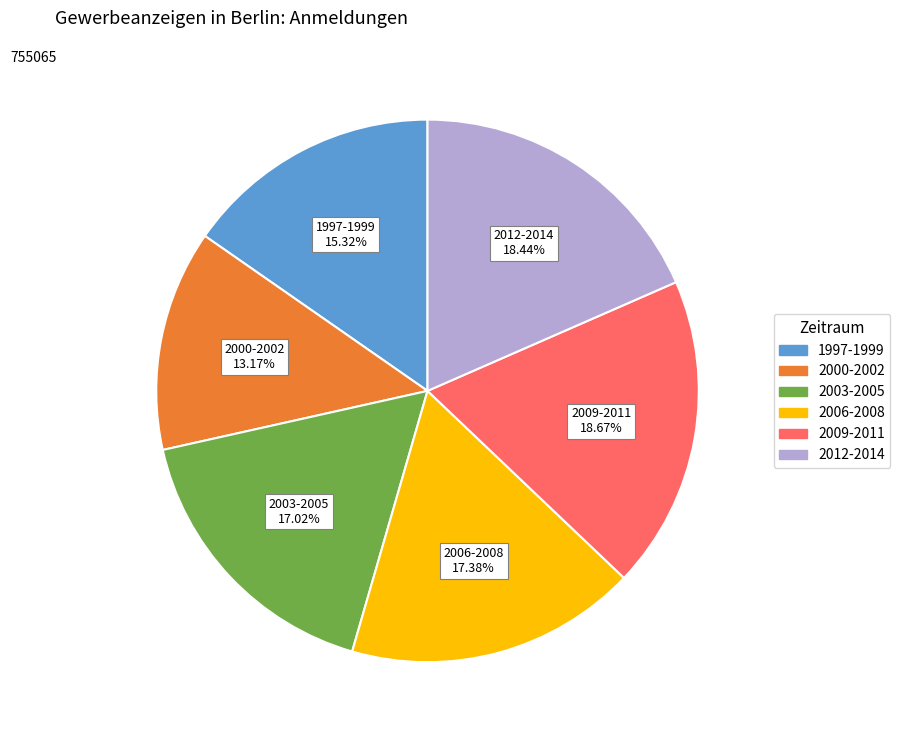

Is there a majority slice in this chart?

No